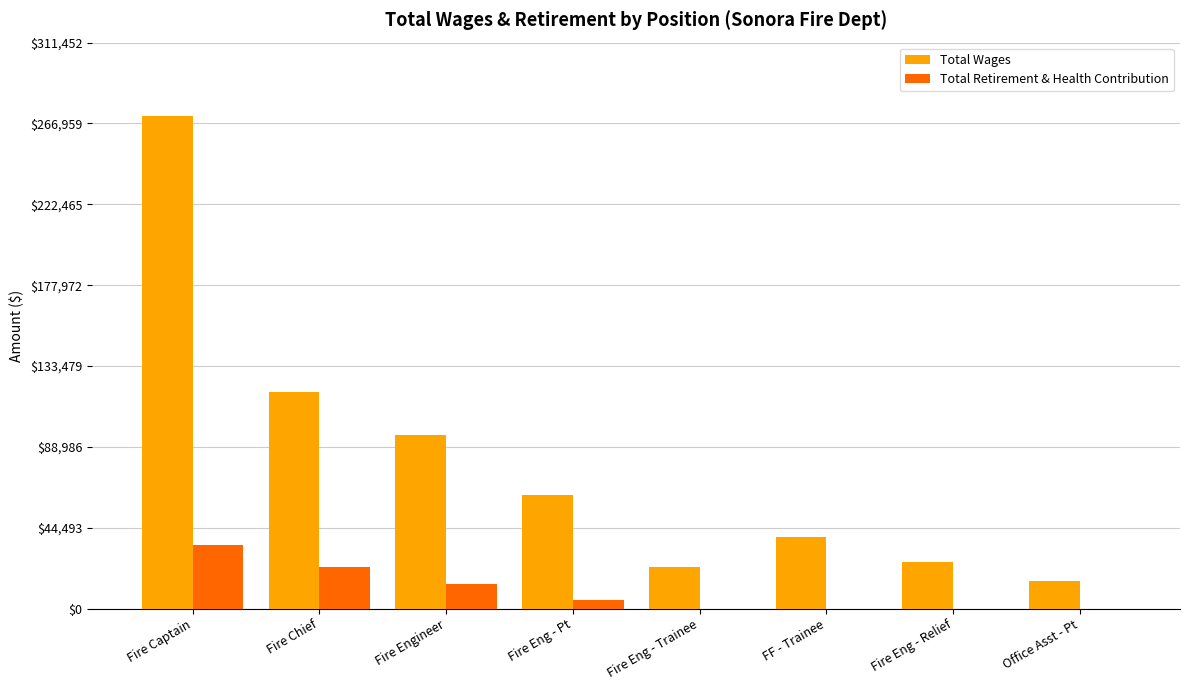

What is the sum of the Total Retirement & Health Contribution values at Fire Eng - Relief and Fire Chief?

22882